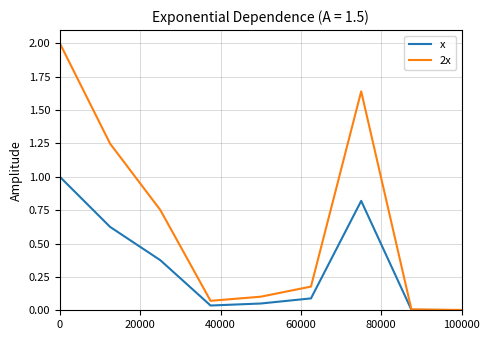

Which series has the largest total across all categories?

2x